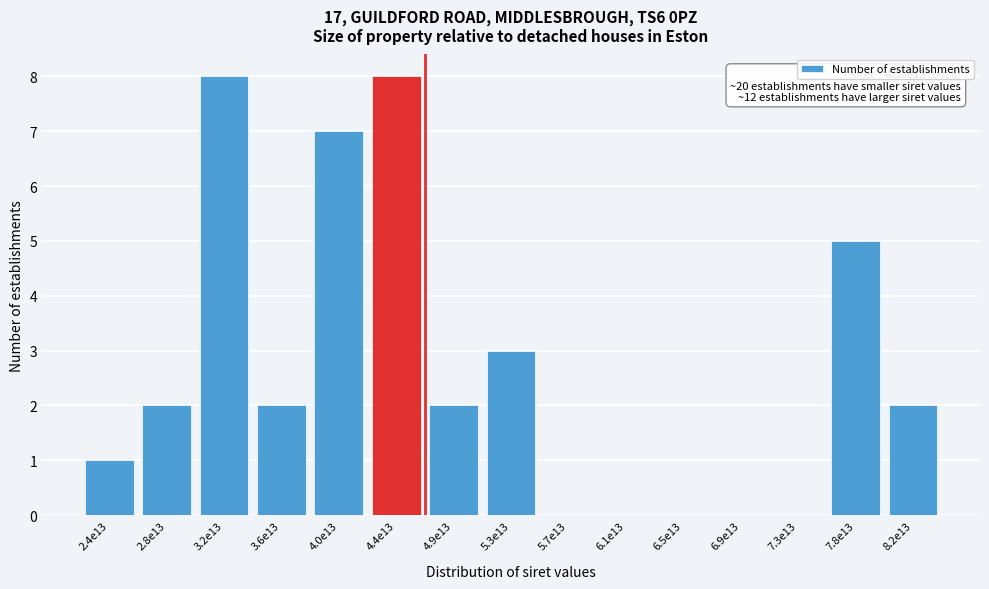

Reading right to left, transcribe all the data shown in this chart.

8.2e13=2	7.8e13=5	7.3e13=0	6.9e13=0	6.5e13=0	6.1e13=0	5.7e13=0	5.3e13=3	4.9e13=2	4.4e13=8	4.0e13=7	3.6e13=2	3.2e13=8	2.8e13=2	2.4e13=1